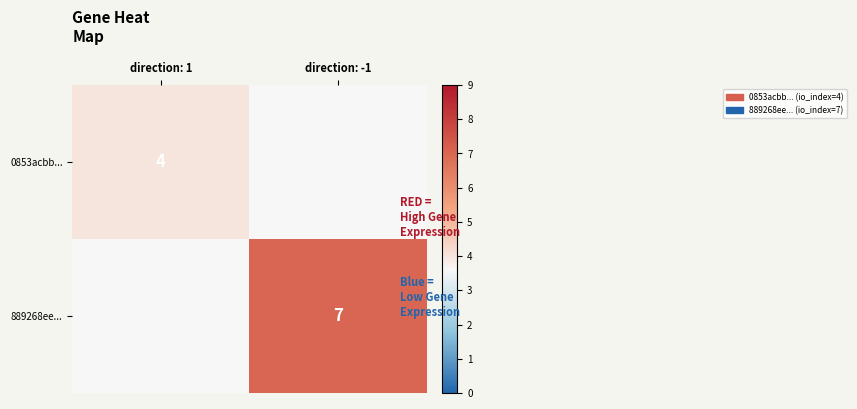

True or false: 0853acbb... has a value of 7 at direction: 1.

False